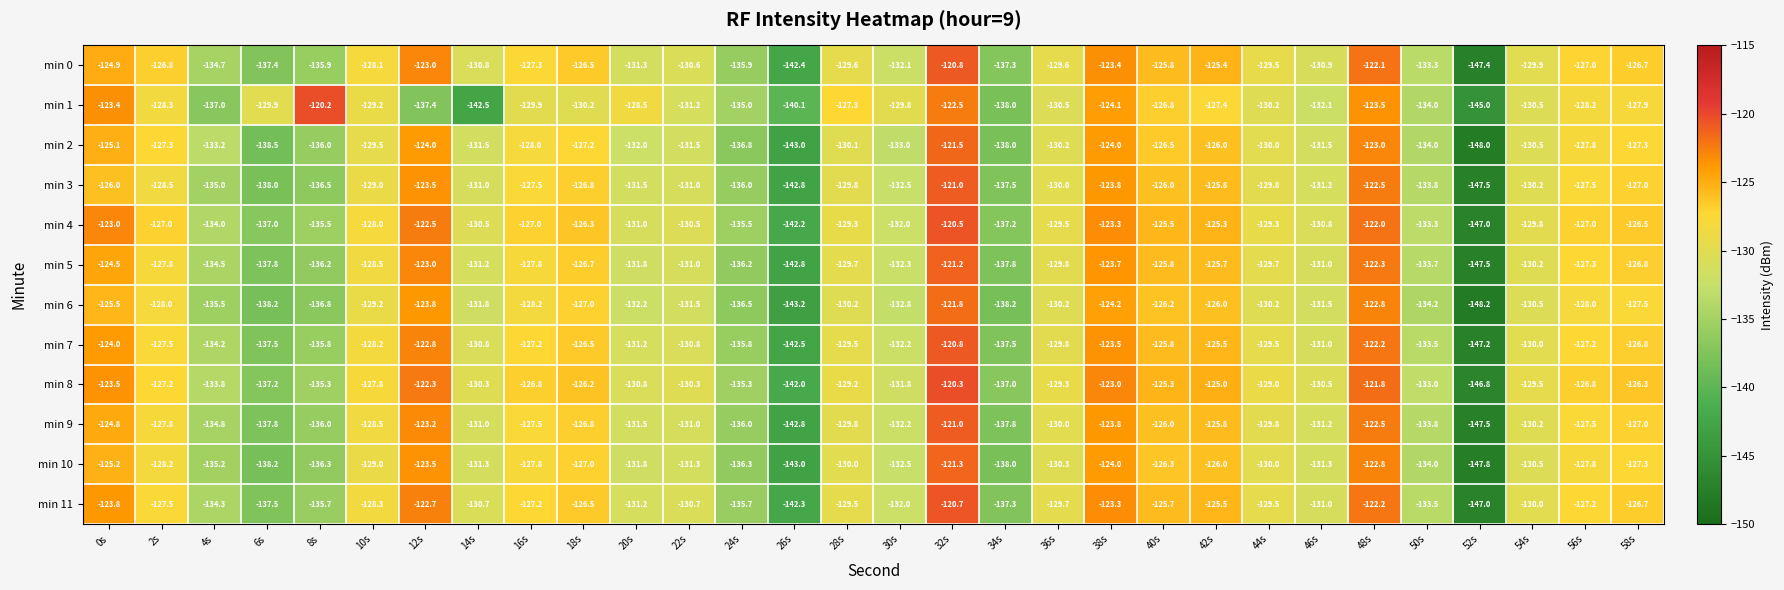

What is the difference between the maximum and minimum values in the min 4 series?

26.5